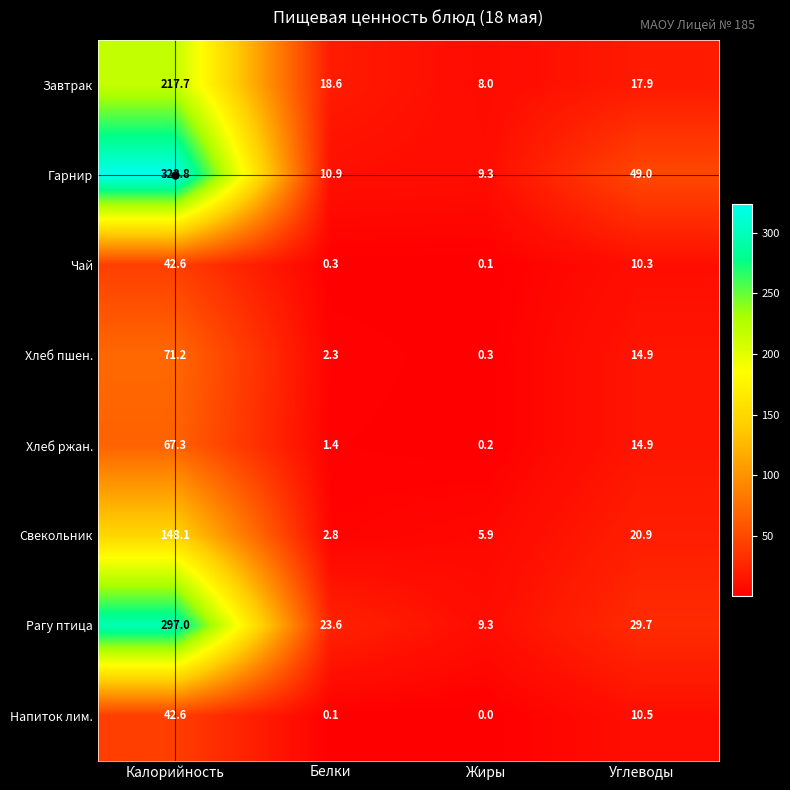

What is the difference between the highest and lowest values at Белки?

23.5